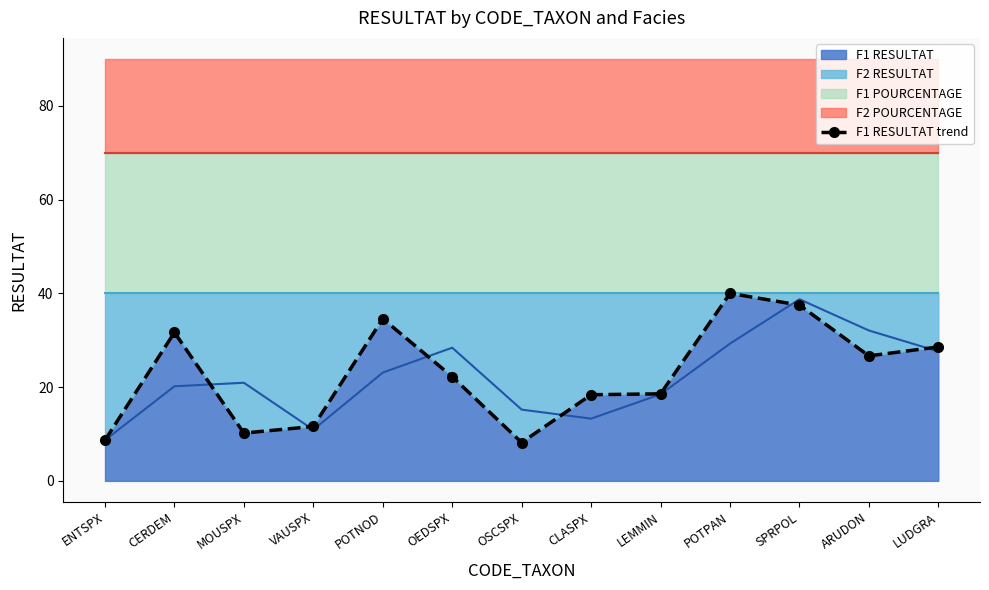

What is the label of the 3rd point from the left?

MOUSPX